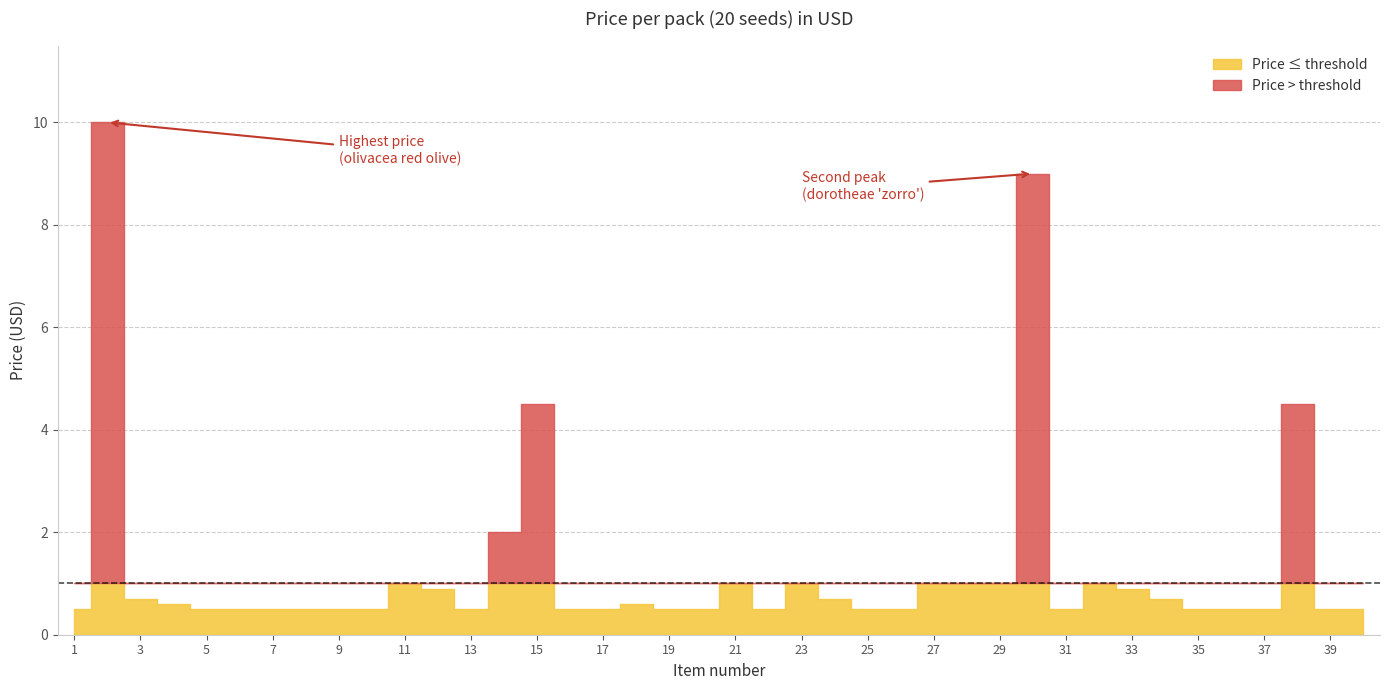

Reading left to right, extract all data points from this chart.

0.5	10.0	0.7	0.6	0.5	0.5	0.5	0.5	0.5	0.5	1.0	0.9	0.5	2.0	4.5	0.5	0.5	0.6	0.5	0.5	1.0	0.5	1.0	0.7	0.5	0.5	1.0	1.0	1.0	9.0	0.5	1.0	0.9	0.7	0.5	0.5	0.5	4.5	0.5	0.5